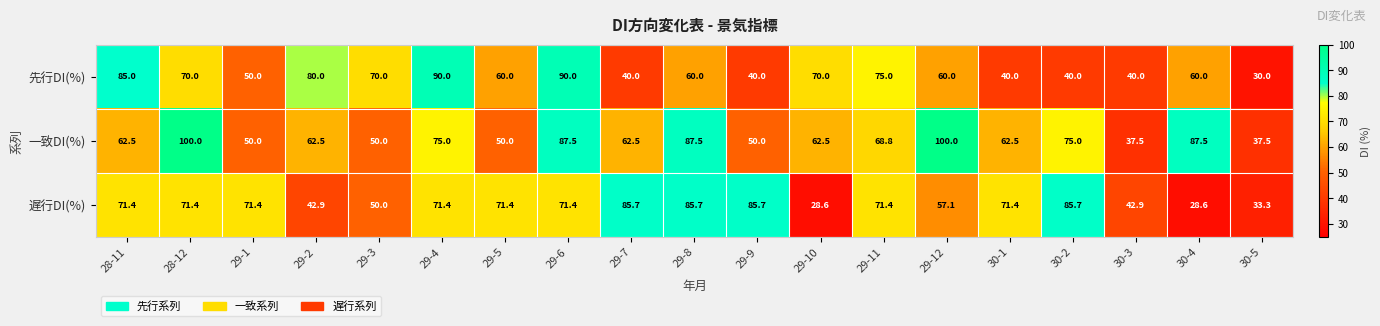

What is the total value across all series at 29-8?

233.2